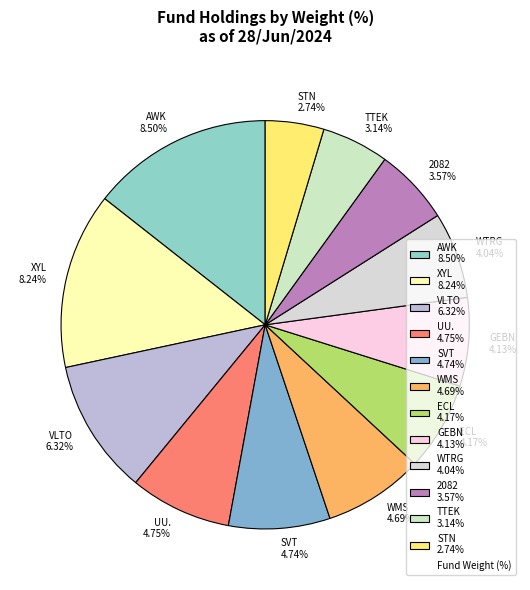

How much of the chart is everything except WMS?

92.1%